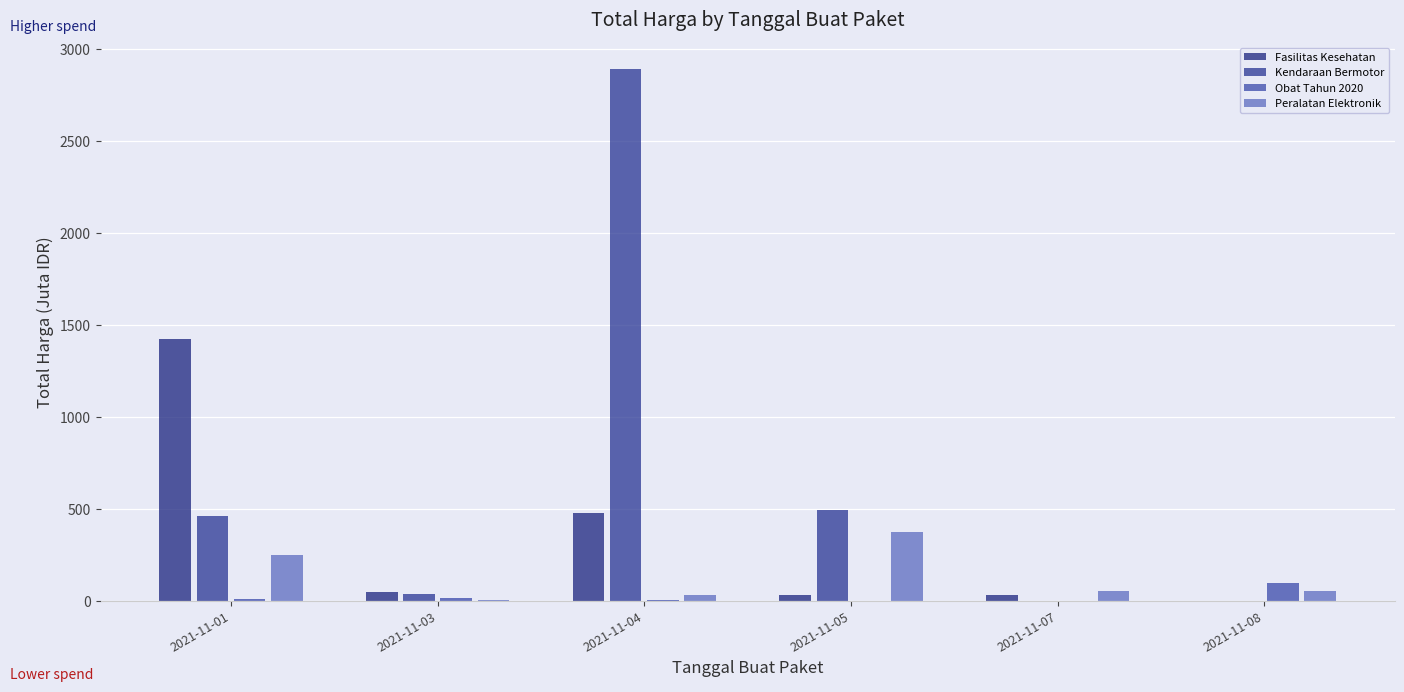

What is the average value of the Obat Tahun 2020 series?

21.9